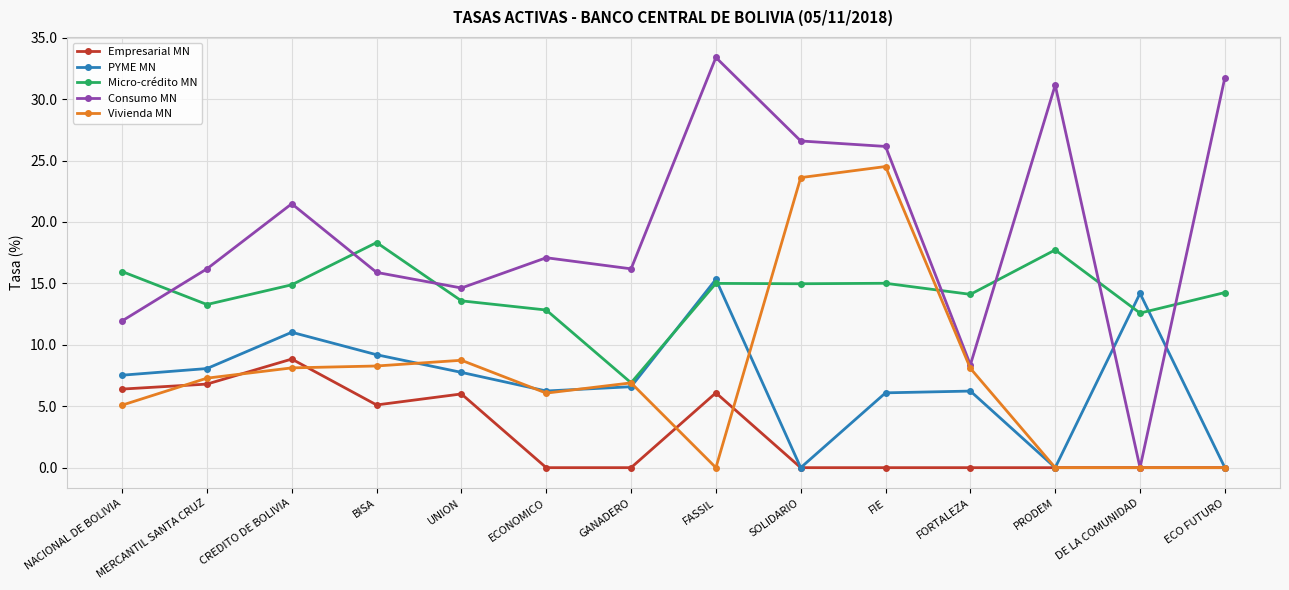

At which category does Consumo MN reach its first local peak?

CREDITO DE BOLIVIA